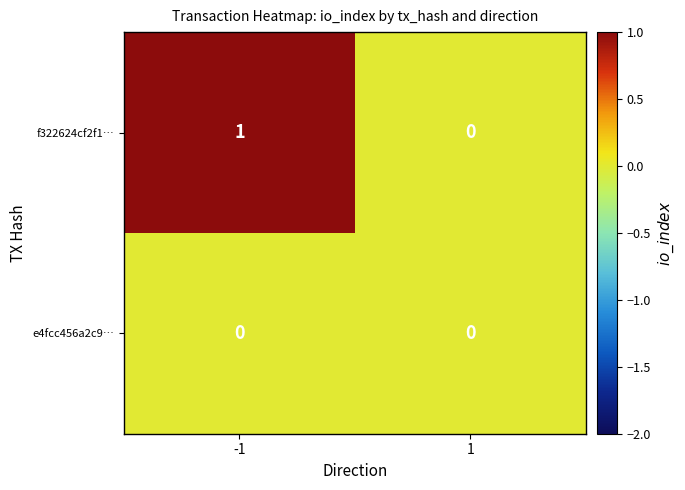

How many distinct data groups are displayed?

2